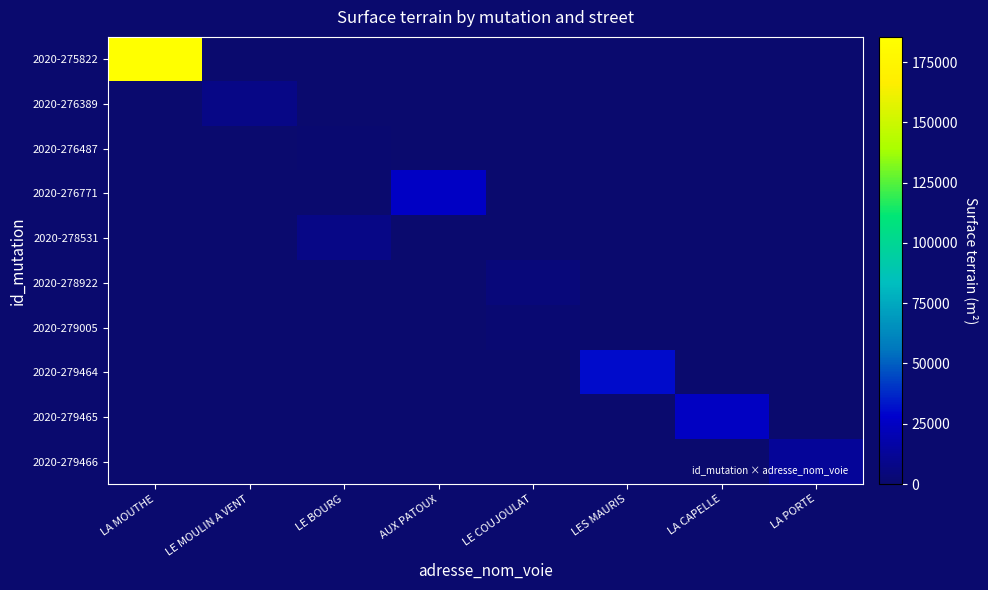

At how many categories does at least one series exceed 84851?

1